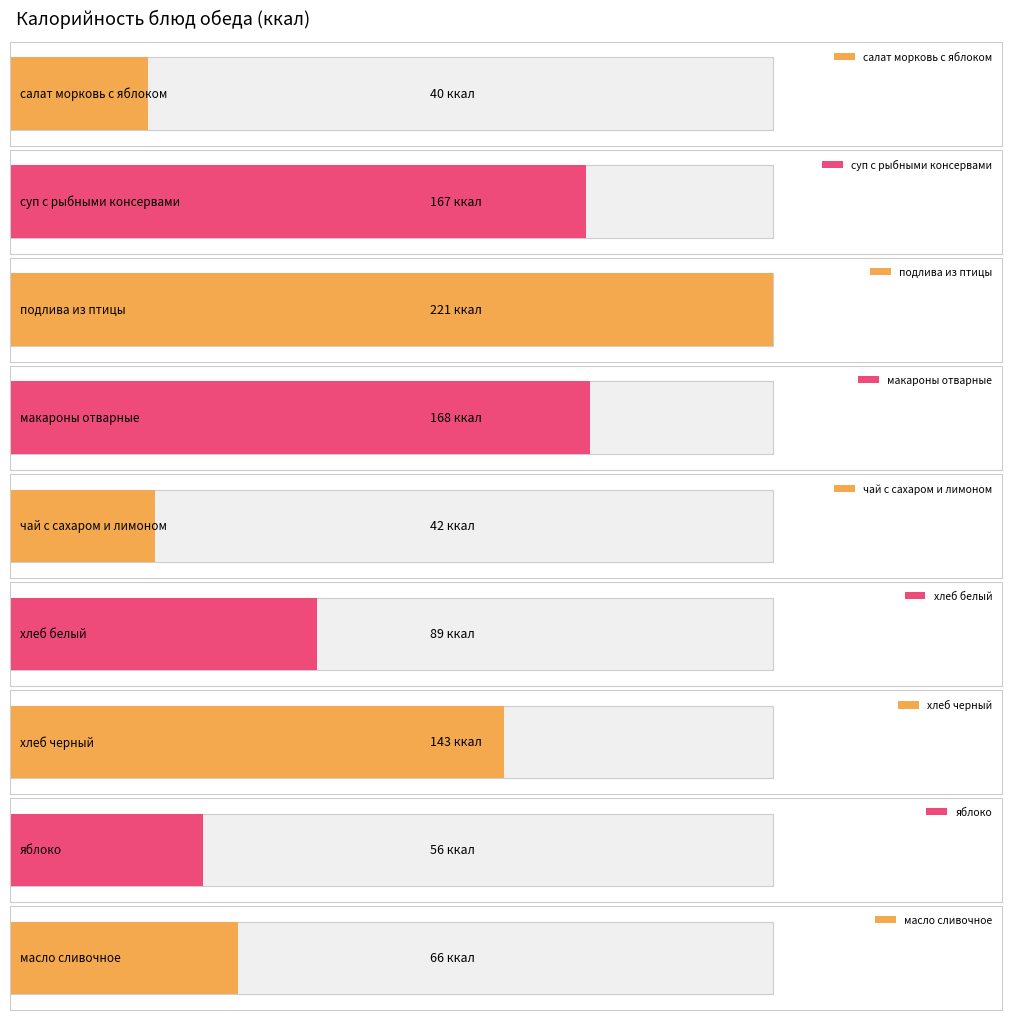

Which has a higher value, суп с рыбными
консервами or хлеб белый?

суп с рыбными
консервами